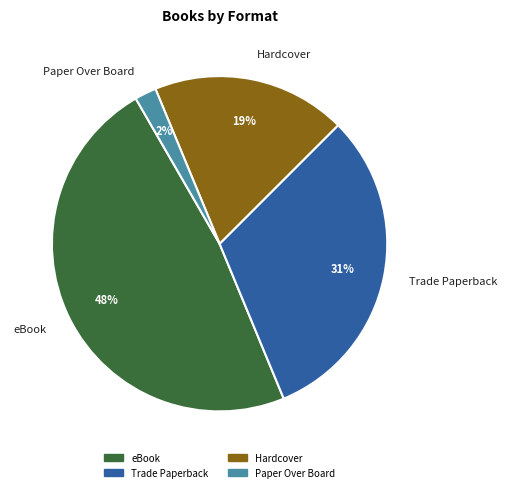

Count the number of slices in the pie.

4